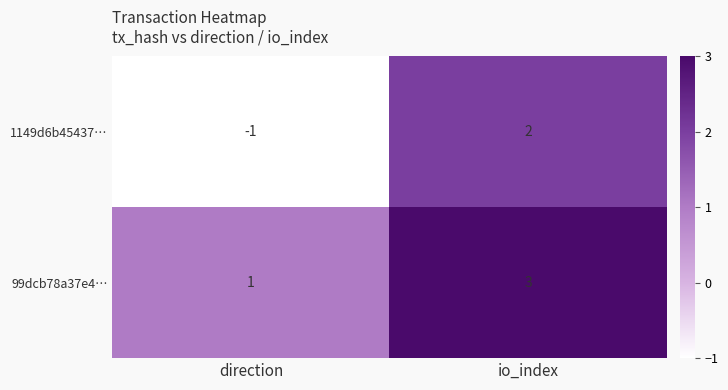

Reading left to right, transcribe all the data shown in this chart.

1149d6b45437…: direction=-1	io_index=2
99dcb78a37e4…: direction=1	io_index=3